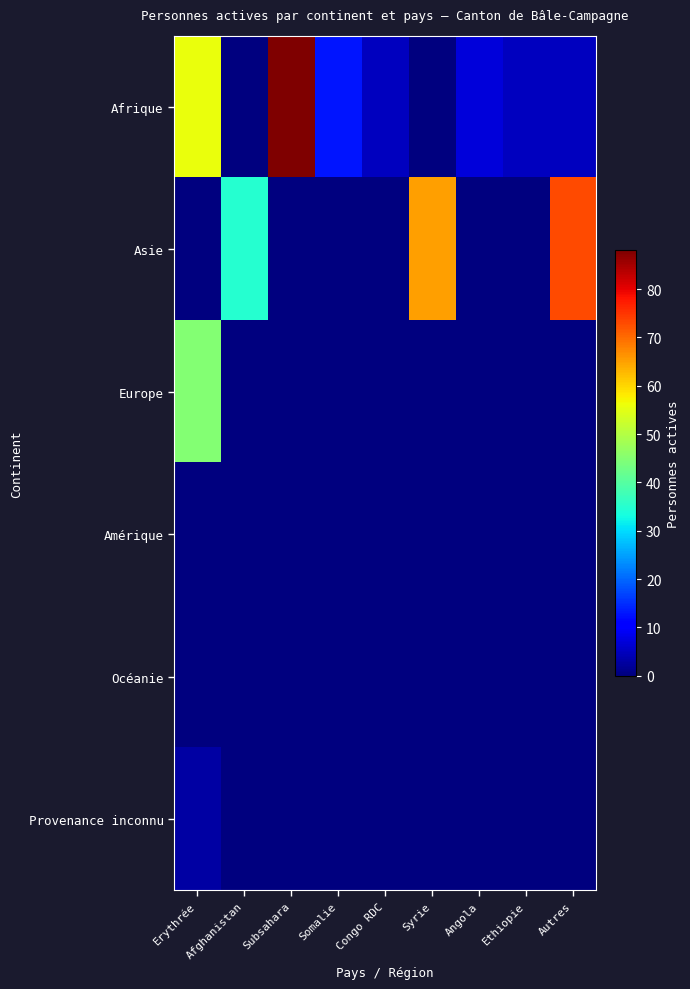

Which series has the widest spread of values?

Afrique